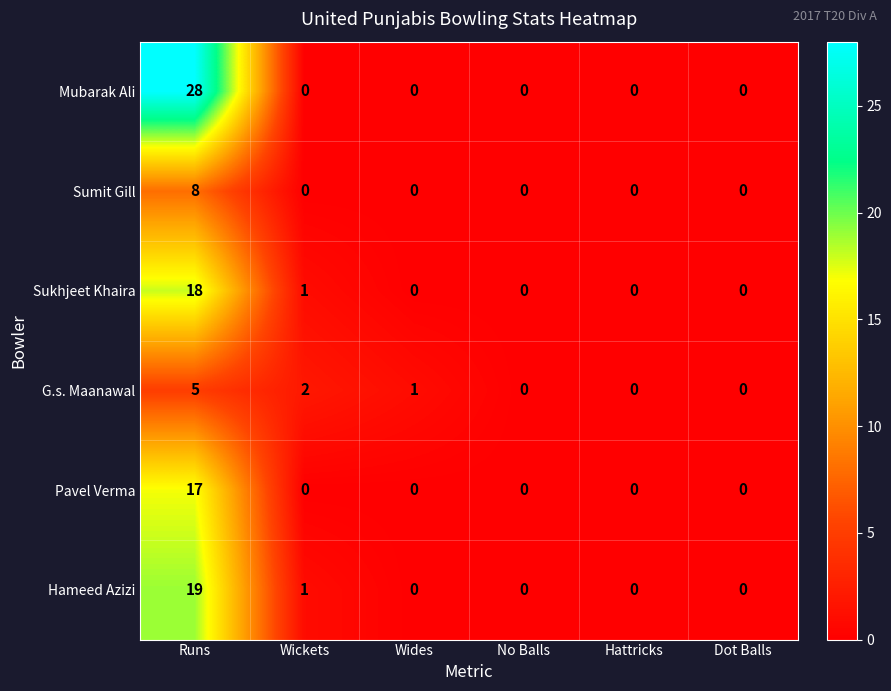

What is the difference between the maximum and minimum values in the Mubarak Ali series?

28